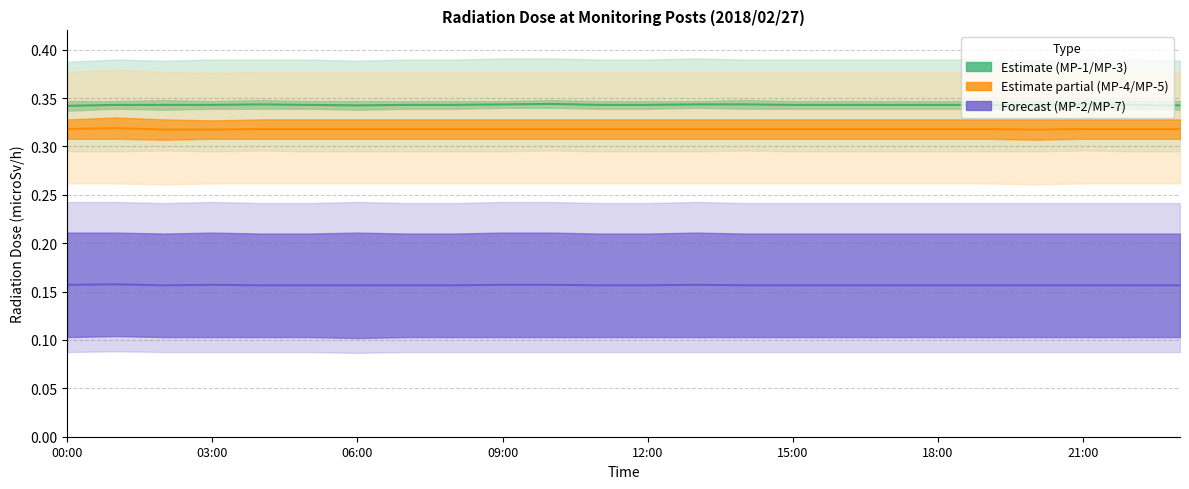

True or false: MP-4(microSv/h) has more than 1 points higher than both neighbors.

False